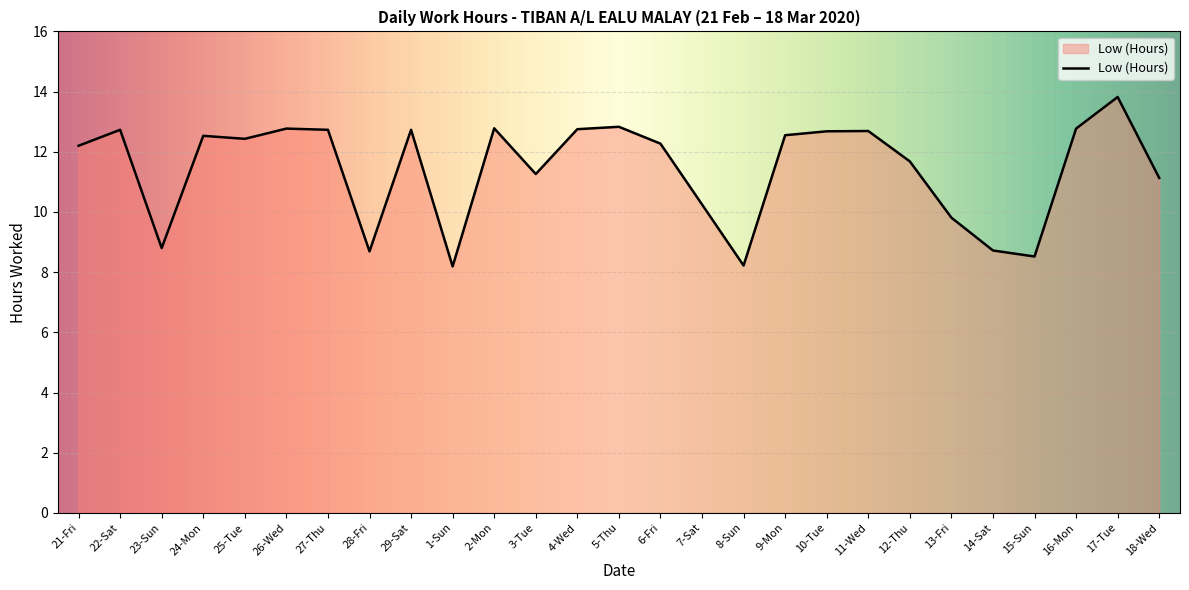

How many distinct data groups are displayed?

1